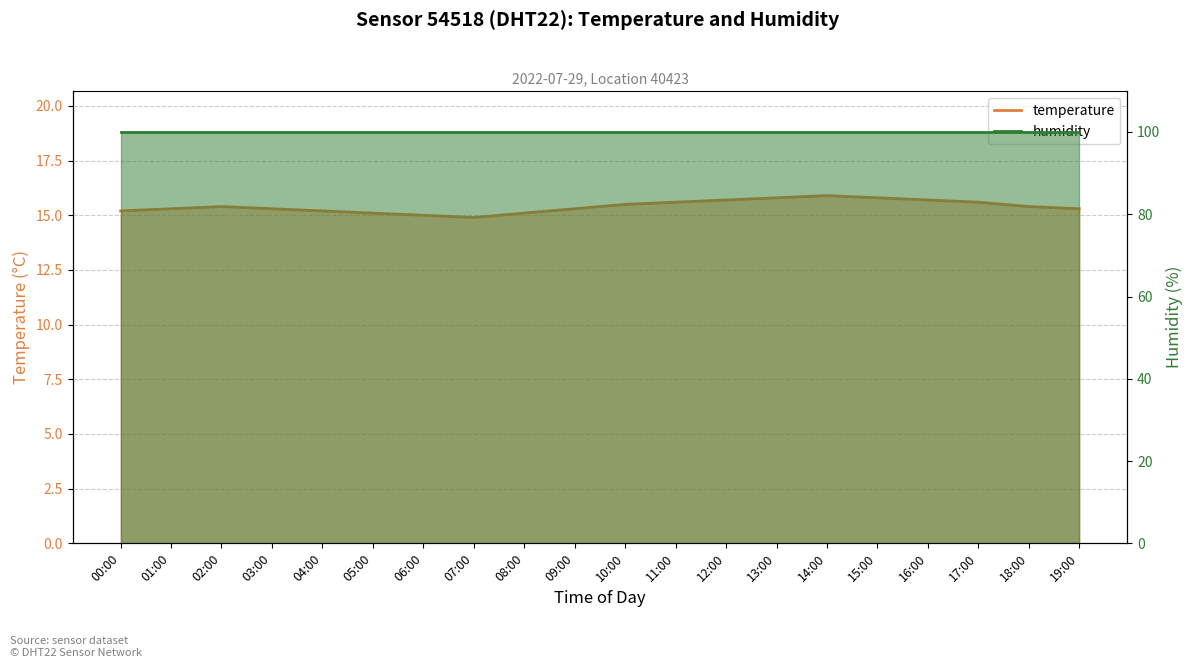

At which label does the data first exceed 15?

00:00